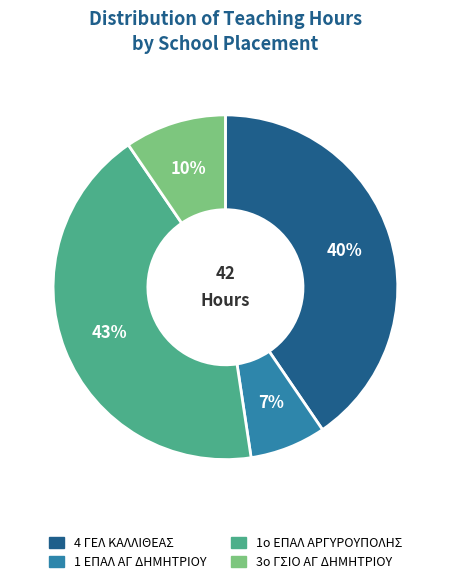

Count the number of slices in the pie.

4